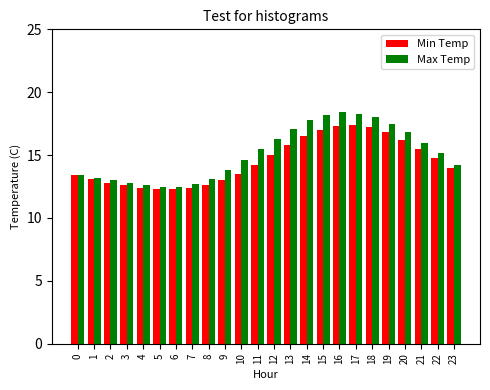

Rank the series by their maximum value, from lowest to highest.

Min Temp, Max Temp